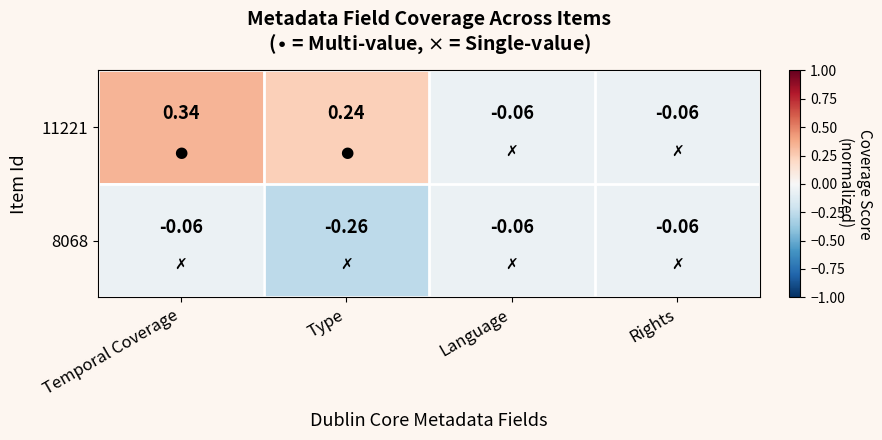

What is the difference between the highest and lowest values at Type?

0.5